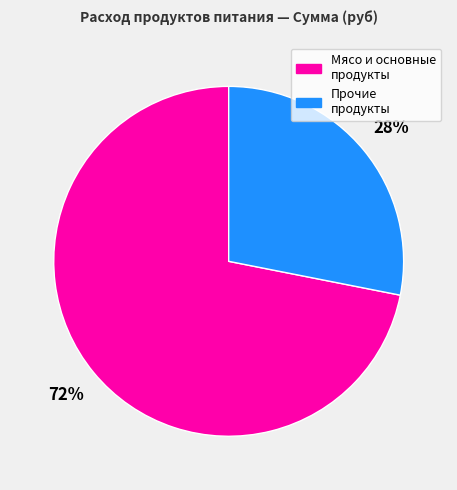

To the nearest percent, what is the average slice percentage?

50%